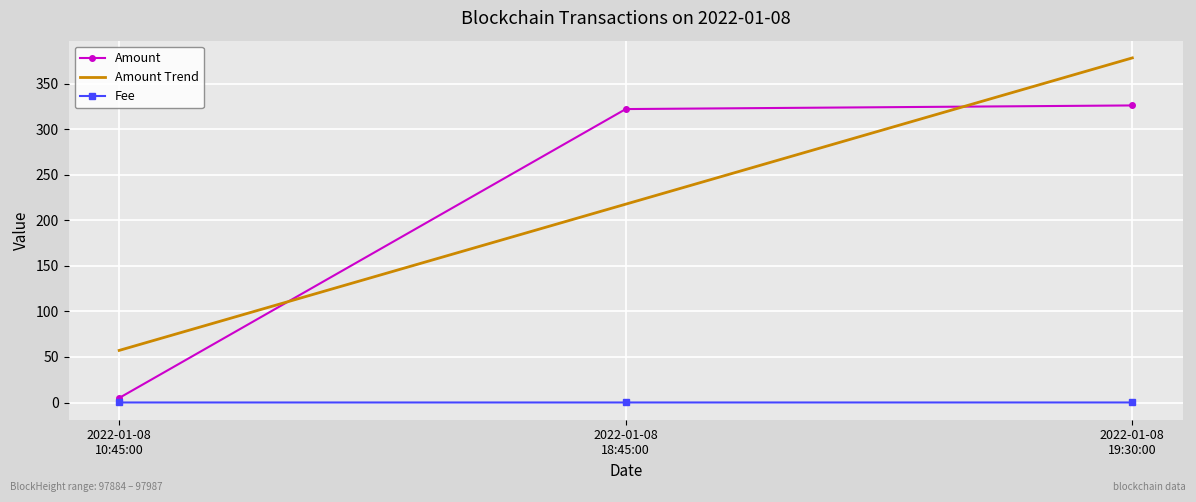

Rank the series by their maximum value, from lowest to highest.

Fee, Amount, Amount Trend